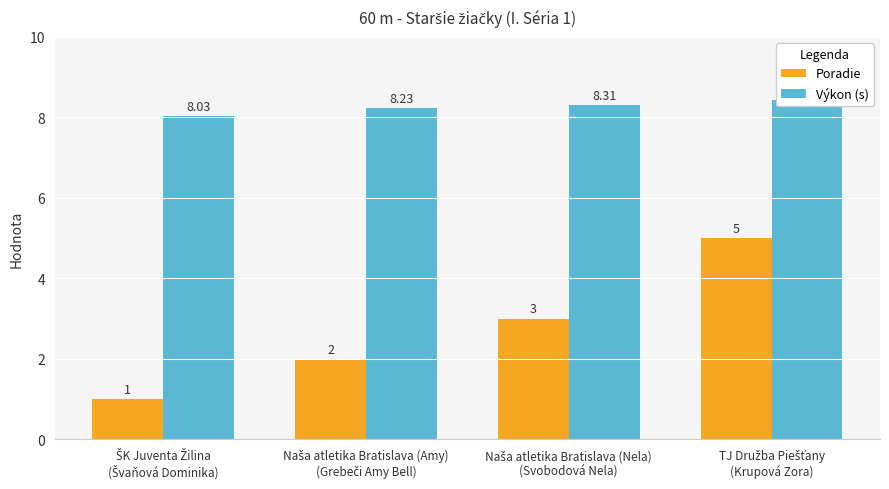

Rank the categories by Poradie value from highest to lowest.

TJ Družba Piešťany
(Krupová Zora), Naša atletika Bratislava (Nela)
(Svobodová Nela), Naša atletika Bratislava (Amy)
(Grebeči Amy Bell), ŠK Juventa Žilina
(Švaňová Dominika)